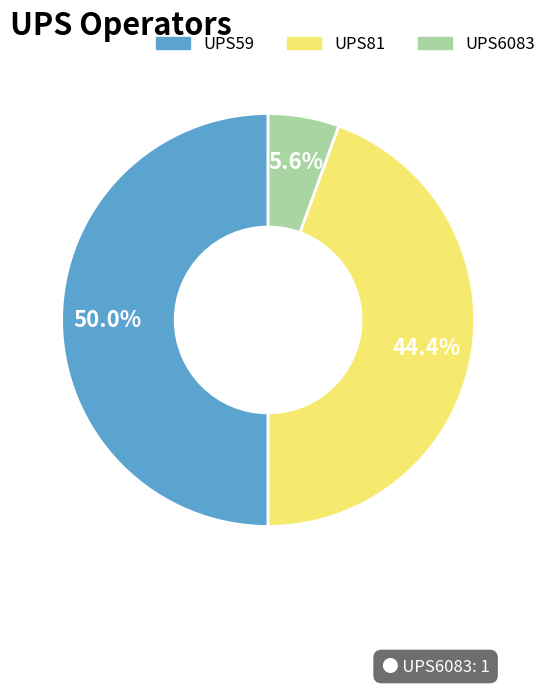

Between UPS6083 and UPS59, which is larger?

UPS59